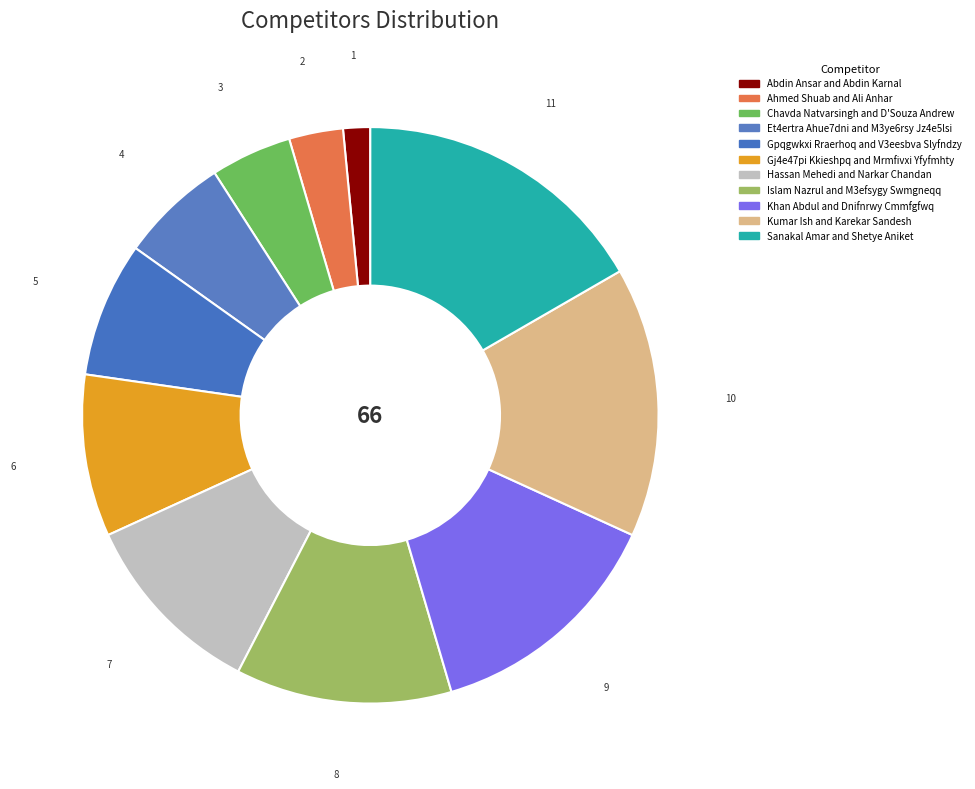

How many slices are in this pie chart?

11